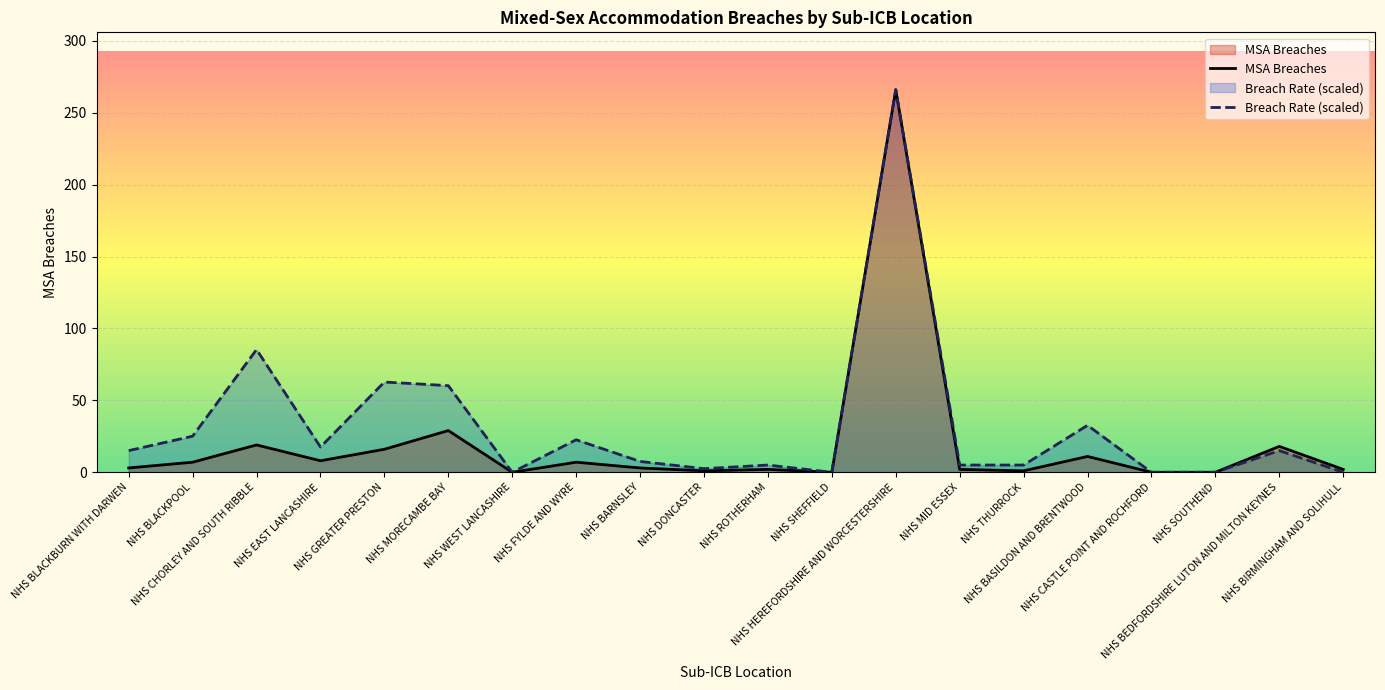

Which category has the lowest value across all series?

NHS WEST LANCASHIRE